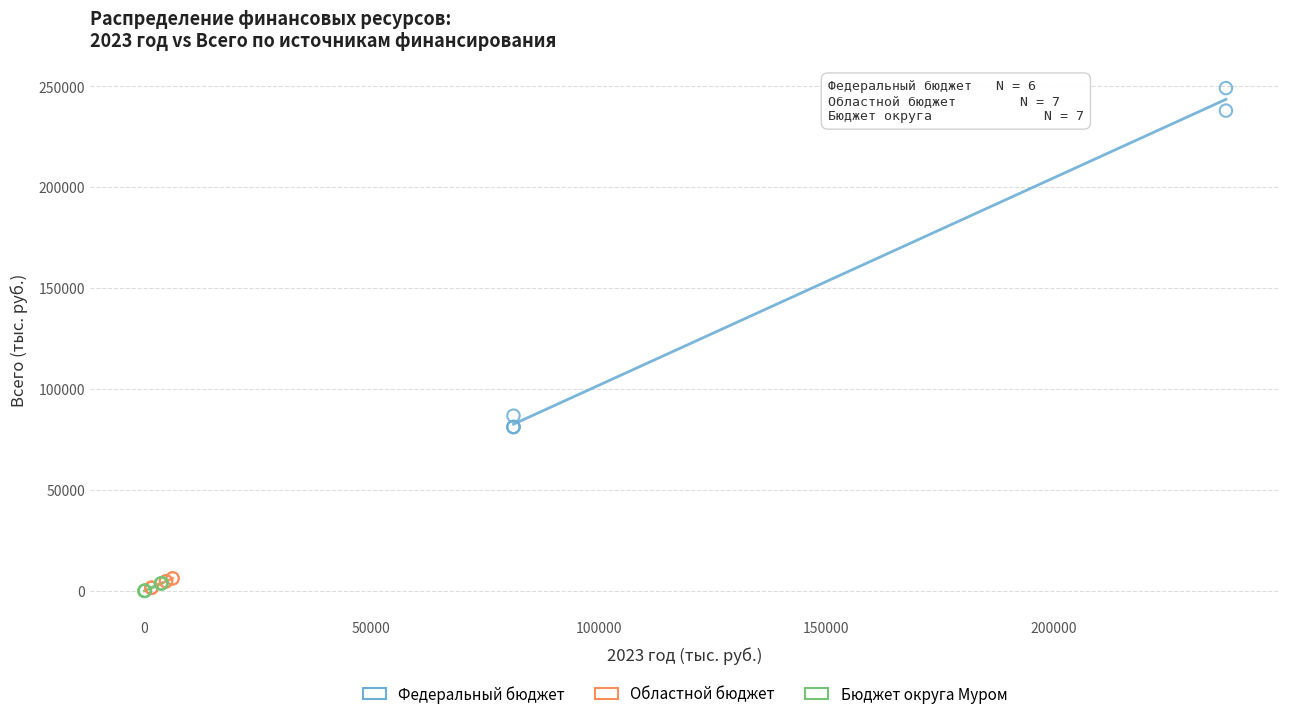

Which series has the largest Y range (max minus min)?

Федеральный бюджет